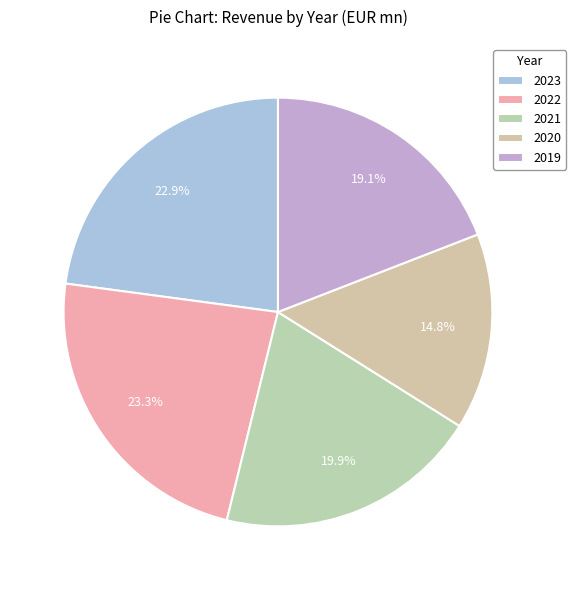

How much of the chart is everything except 2020?

85.2%